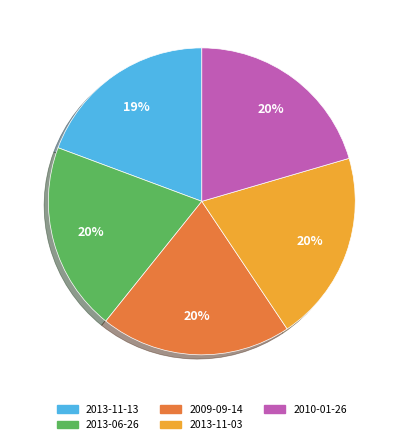

Count the number of slices in the pie.

5